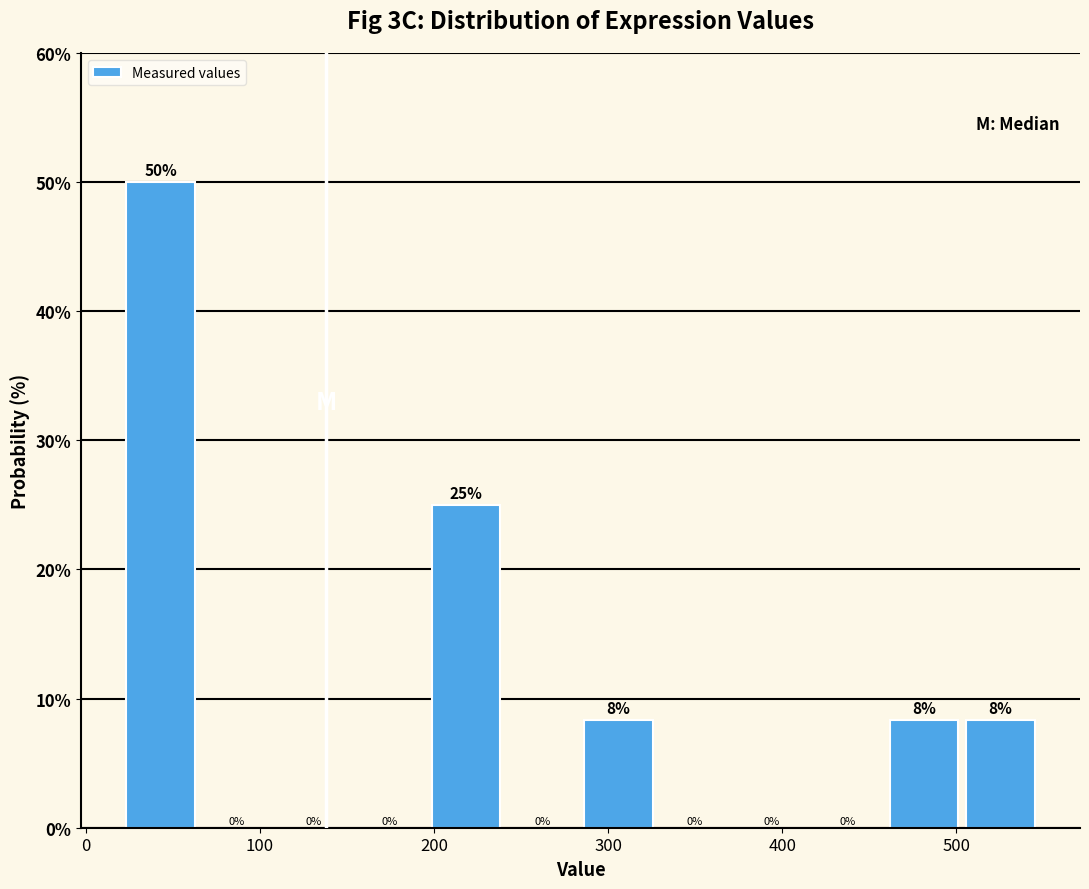

Over which range of the x-axis is the bar tallest?

20 to 60